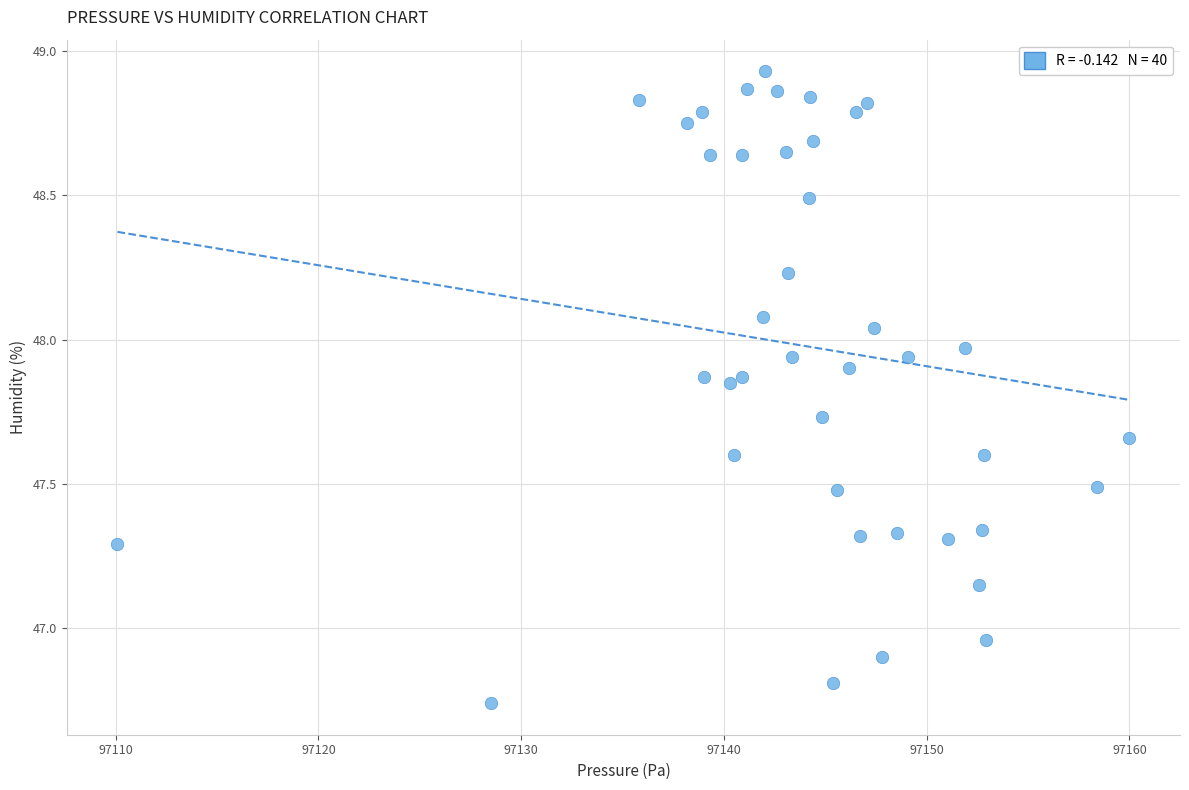

What is the range of Y values (max minus min)?

2.2